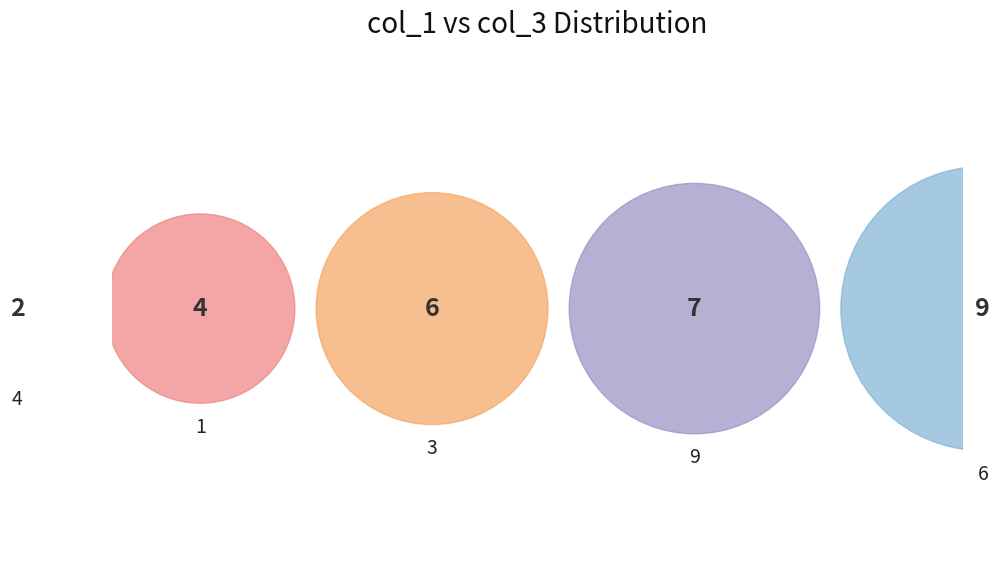

To the nearest percent, what percentage of the pie is col_1=6?

20%